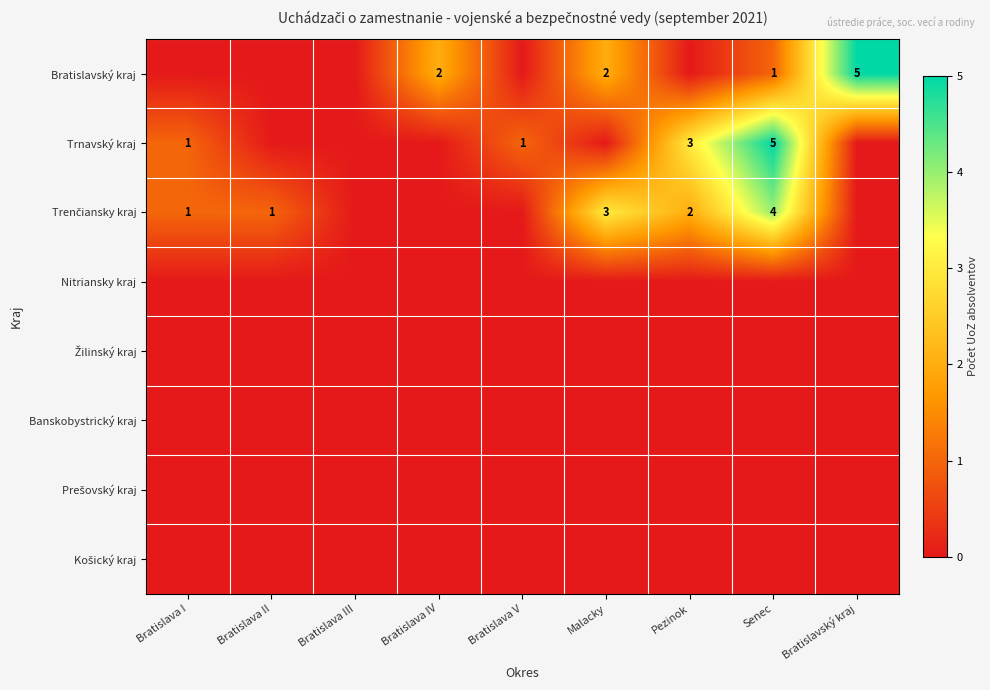

The value of Trnavský kraj at Bratislava V is 1. True or false?

True